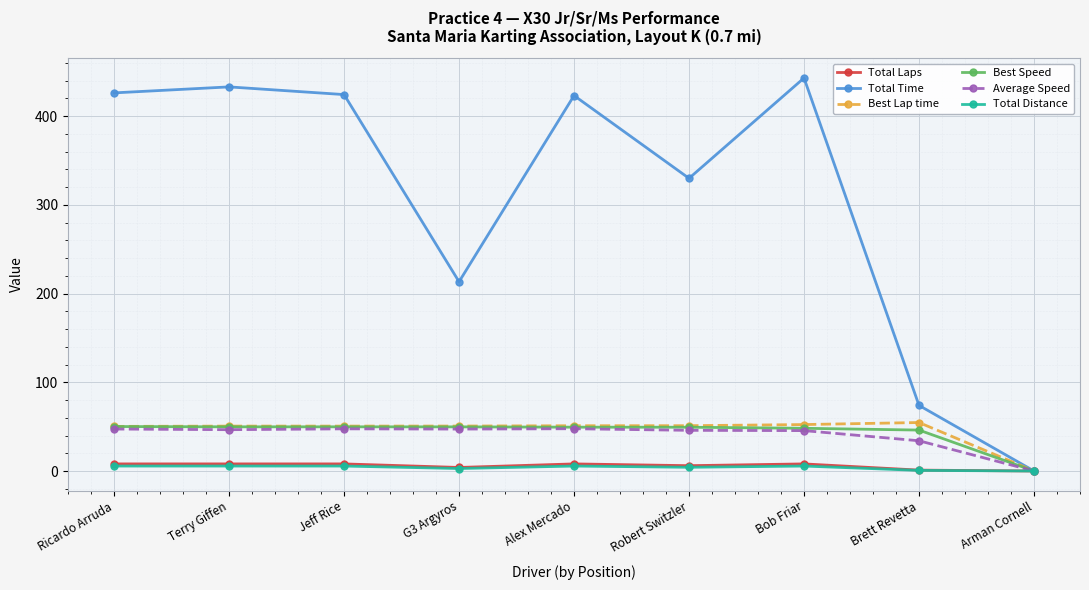

What is the spread (max minus min) of values at Ricardo Arruda?

420.5